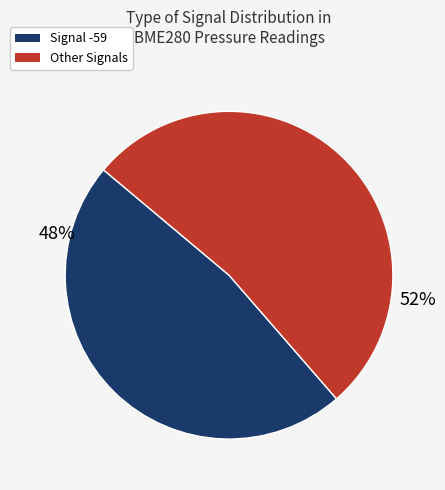

Does any single category account for the majority?

Yes